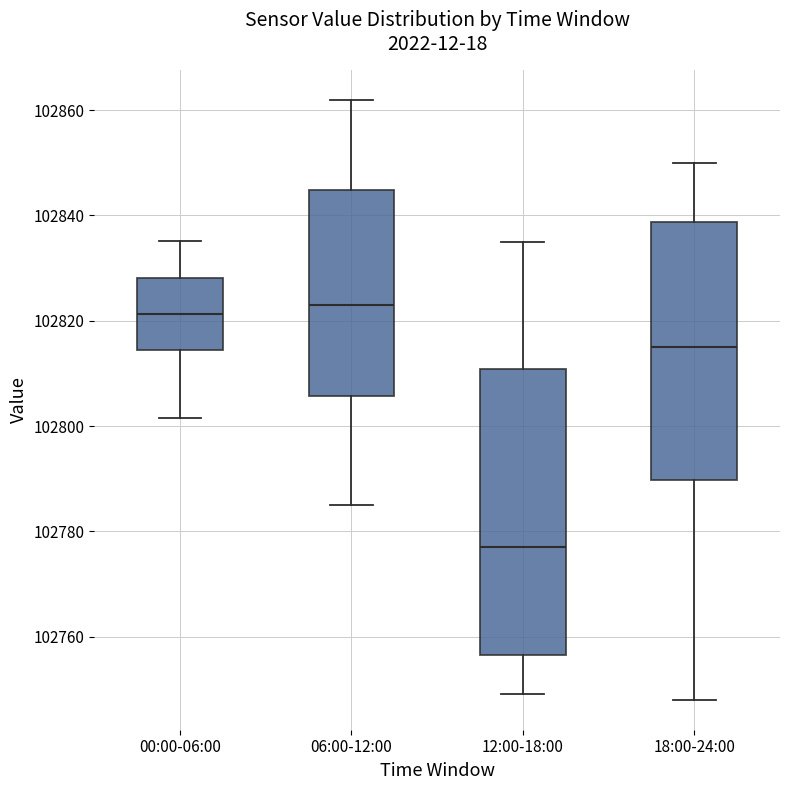

Where does the lower whisker of the box for 12:00-18:00 end on the y-axis? The values are not printed on the chart, so give them approximately, as read against the axis.

102750